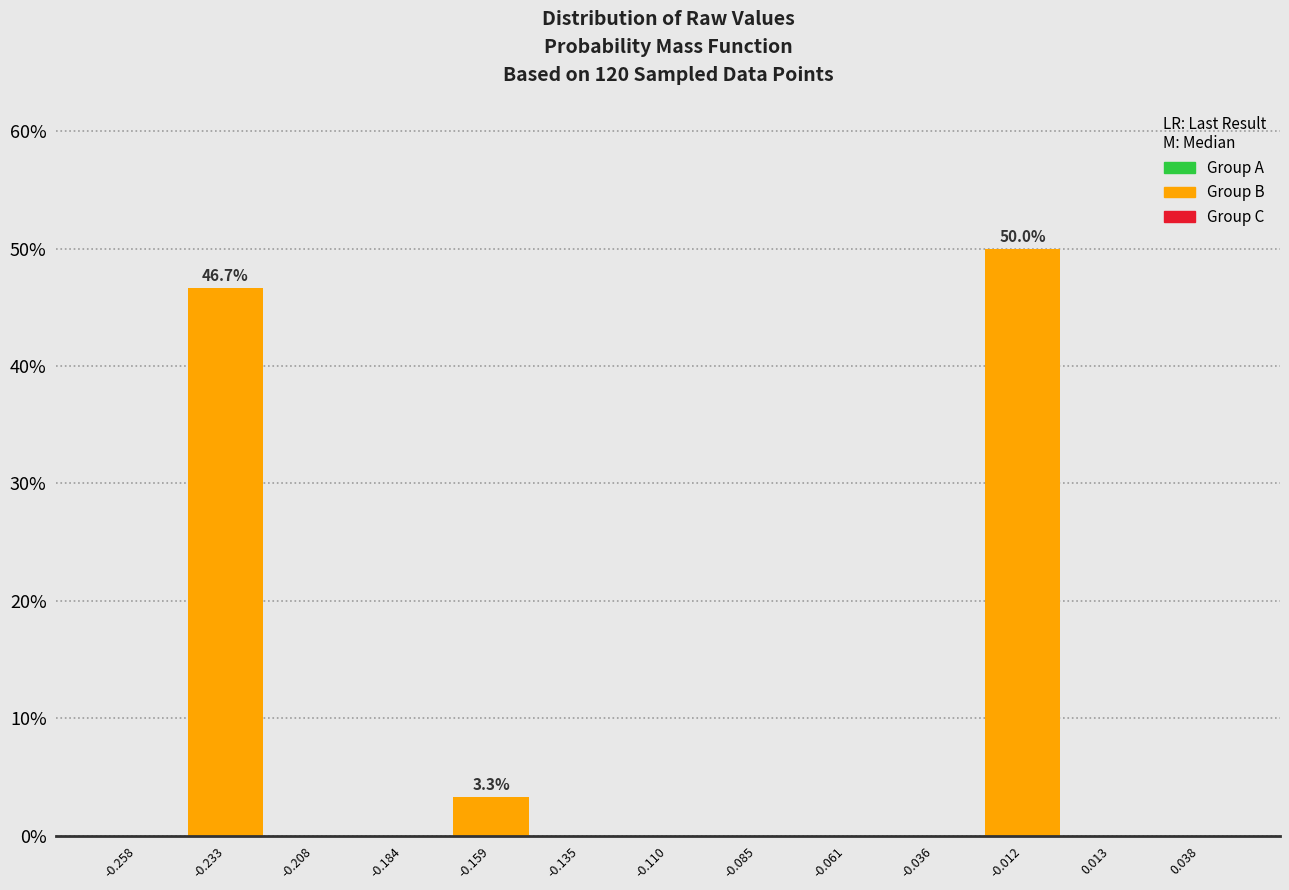

Over which range of the x-axis is the bar tallest?

-0.025 to 0.000